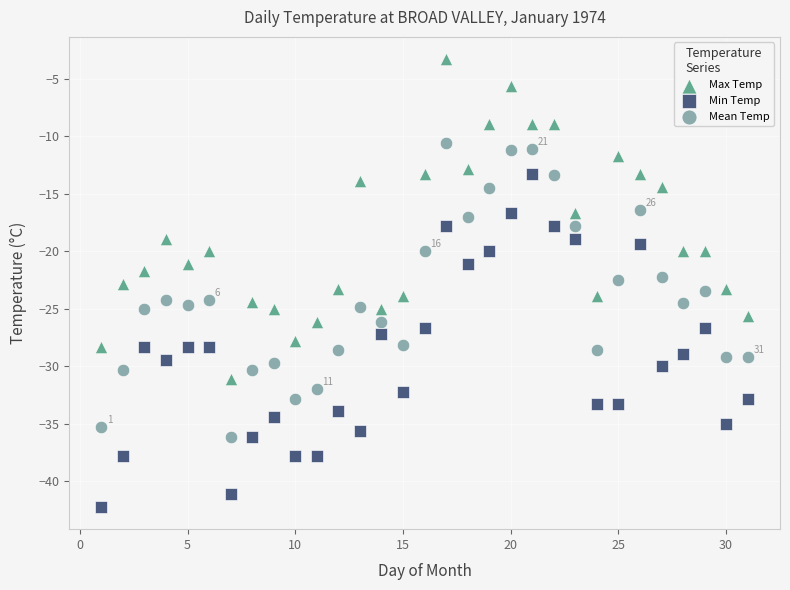

Across all data points, what is the range of X values (max minus min)?

30.0